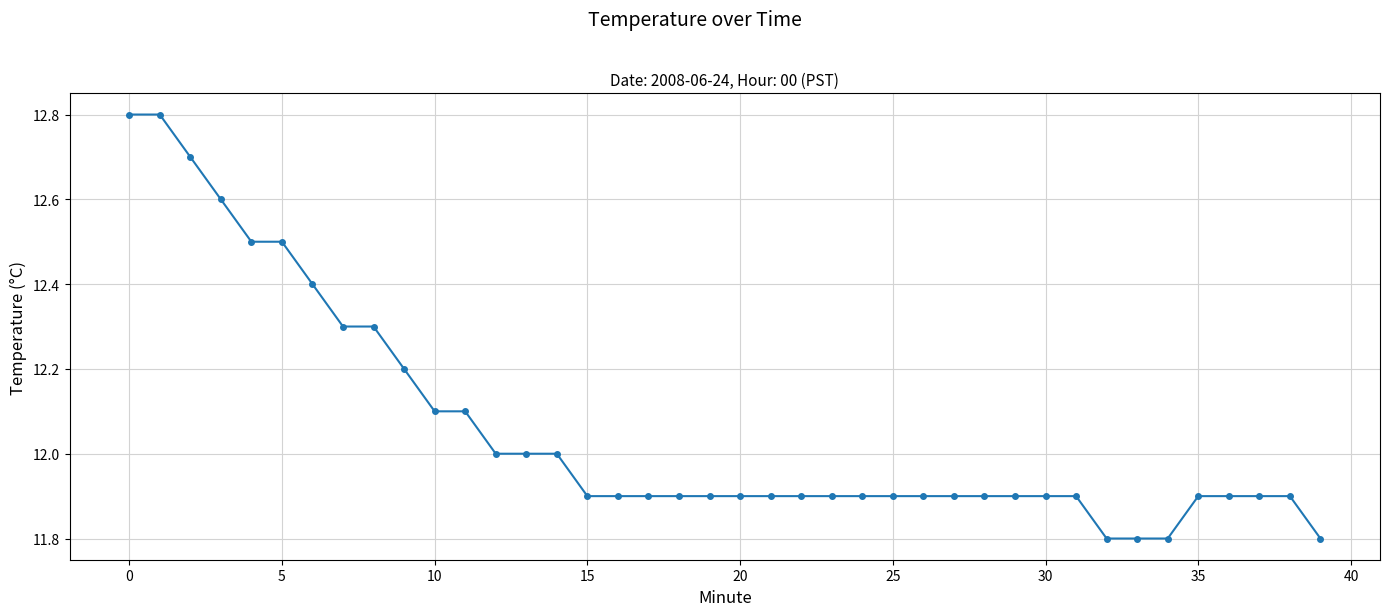

How many lines are shown in the chart?

1